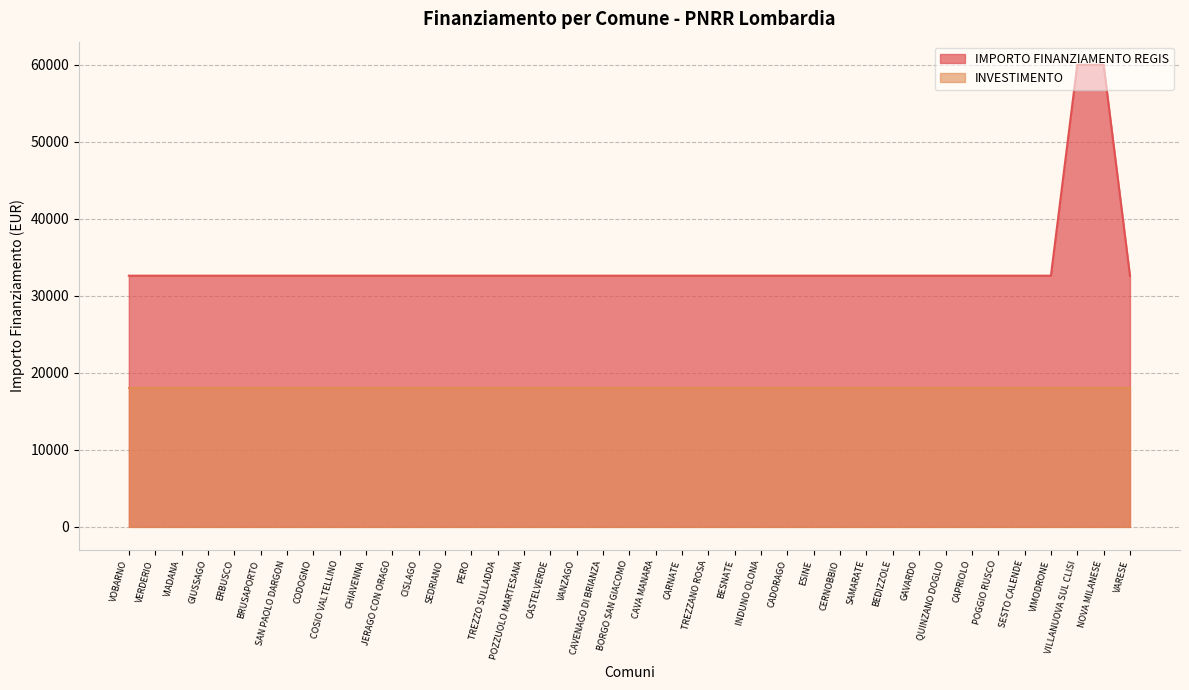

Where is the data nearest to the value 46277?

VOBARNO